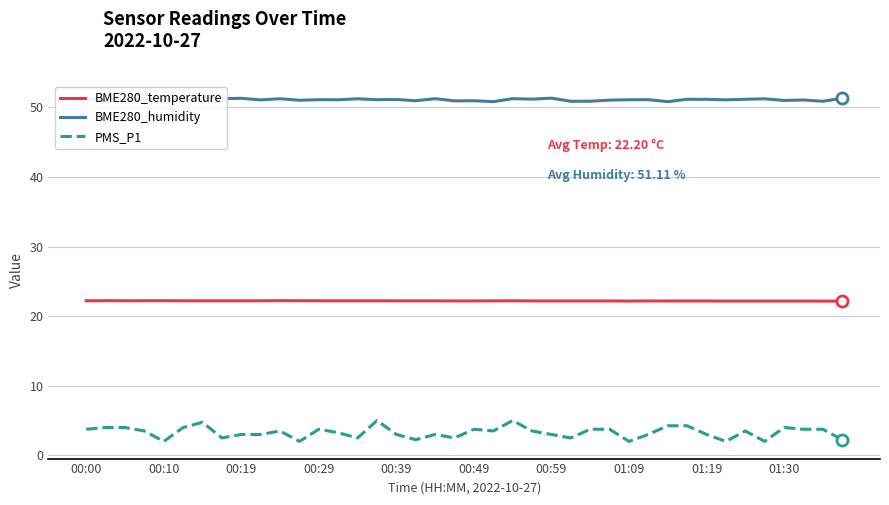

What is the greatest value displayed?

51.3